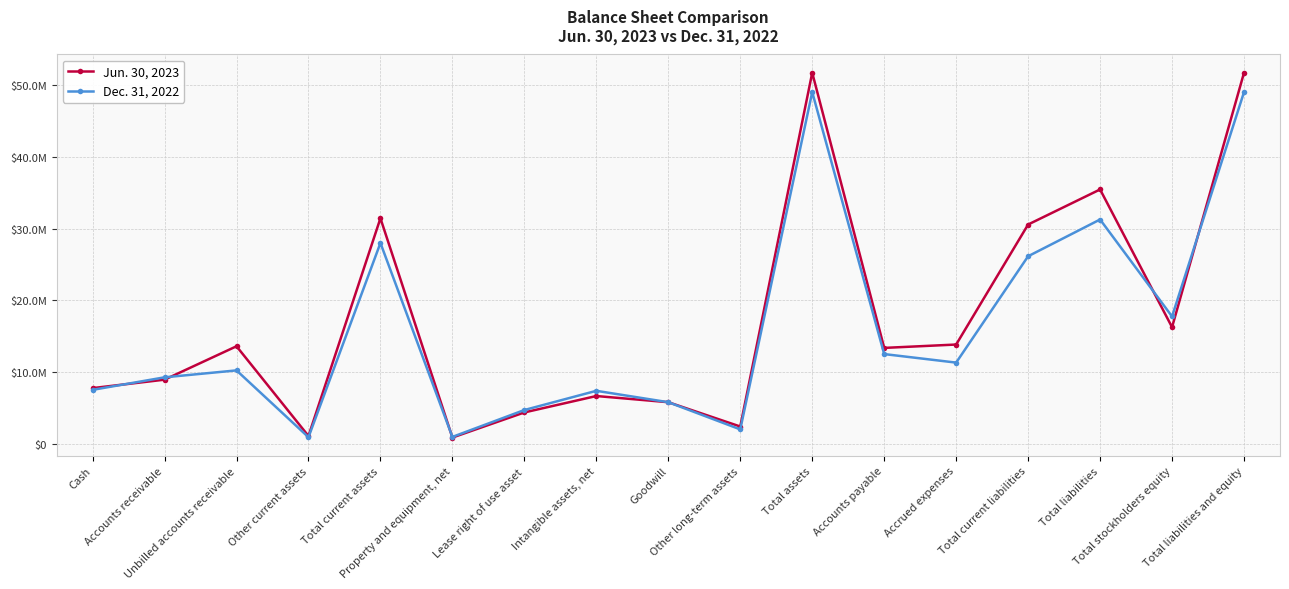

Reading left to right, list all the values displayed in this chart.

Jun. 30, 2023: Cash=7775113	Accounts receivable=8950712	Unbilled accounts receivable=13603405	Other current assets=1104513	Total current assets=31433743	Property and equipment, net=888875	Lease right of use asset=4386323	Intangible assets, net=6672593	Goodwill=5811578	Other long-term assets=2424524	Total assets=51706056	Accounts payable=13375808	Accrued expenses=13845293	Total current liabilities=30562782	Total liabilities=35446811	Total stockholders equity=16259245	Total liabilities and equity=51706056
Dec. 31, 2022: Cash=7530864	Accounts receivable=9277109	Unbilled accounts receivable=10244101	Other current assets=935978	Total current assets=27988052	Property and equipment, net=978218	Lease right of use asset=4723899	Intangible assets, net=7398160	Goodwill=5811578	Other long-term assets=2025845	Total assets=49012661	Accounts payable=12515081	Accrued expenses=11327269	Total current liabilities=26143812	Total liabilities=31261458	Total stockholders equity=17751203	Total liabilities and equity=49012661